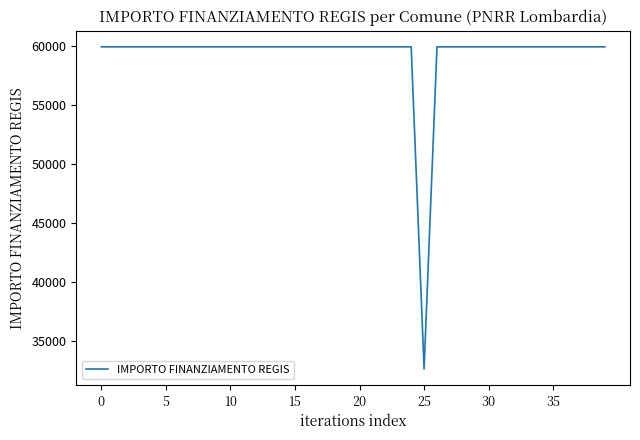

What is the greatest value displayed?

59966